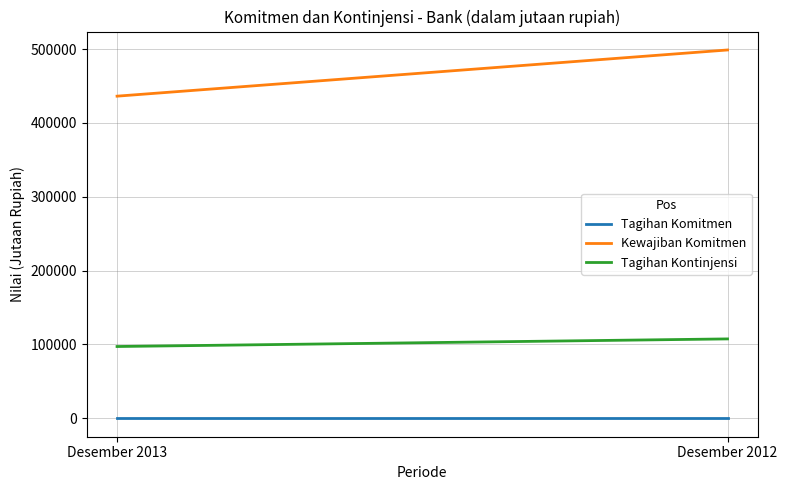

Reading left to right, list all the values displayed in this chart.

Tagihan Komitmen: Desember 2013=0	Desember 2012=0
Kewajiban Komitmen: Desember 2013=436316	Desember 2012=498884
Tagihan Kontinjensi: Desember 2013=97236	Desember 2012=107533